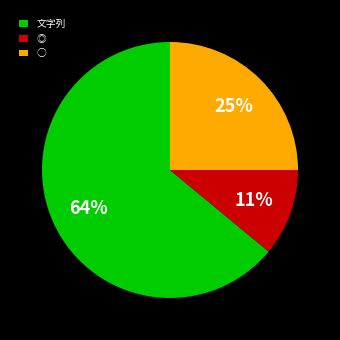

Between ◎ and ○, which is larger?

○